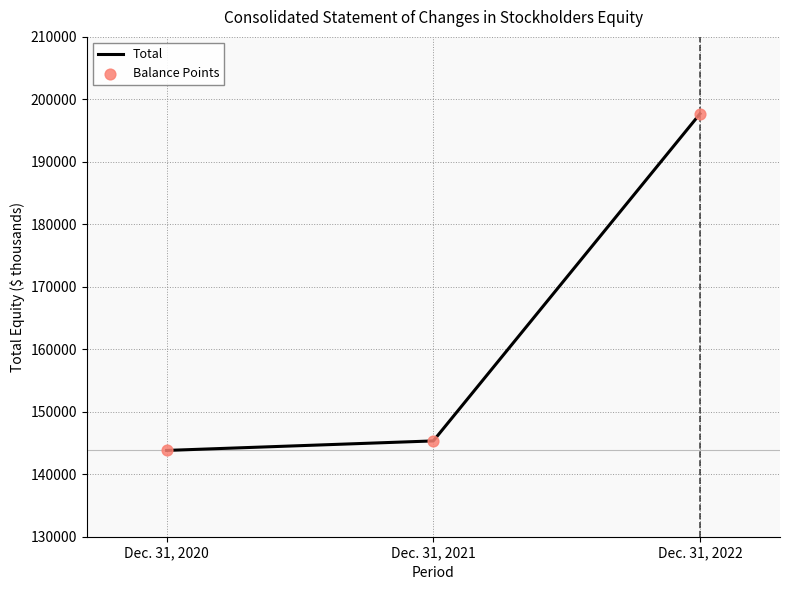

What is the change in value from Dec. 31, 2020 to Dec. 31, 2022?

+53881